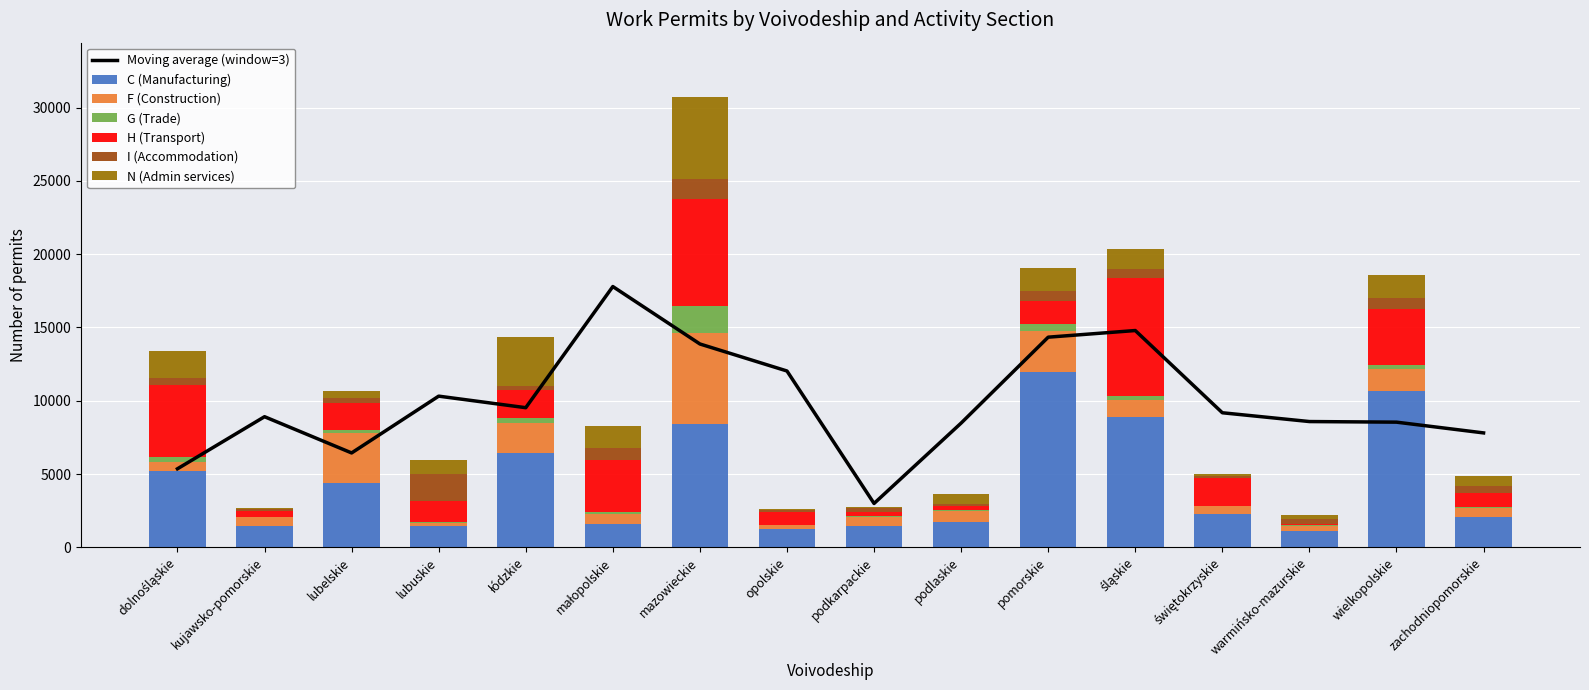

Which series has the largest range (max minus min)?

C (Manufacturing)